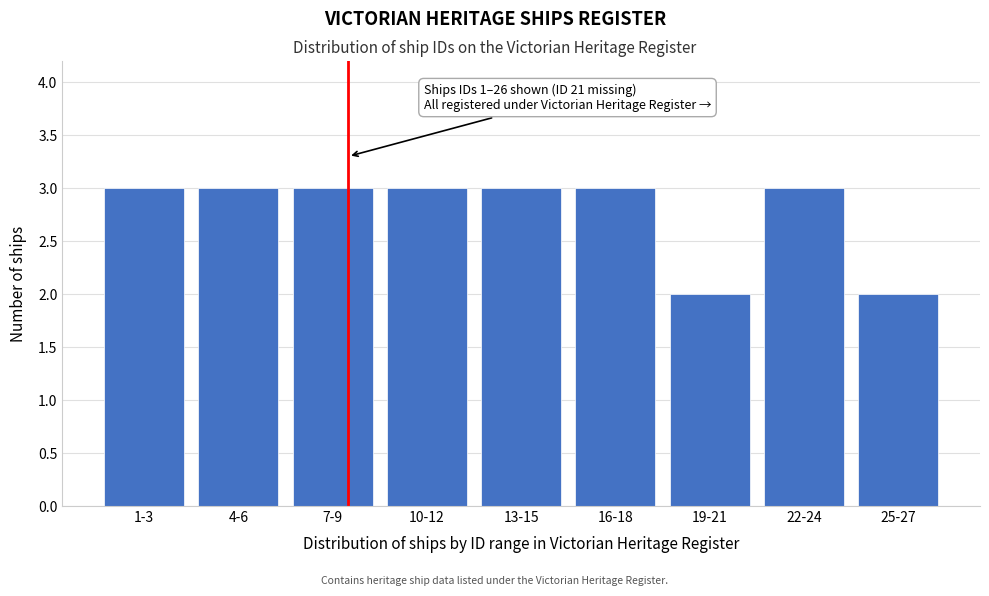

Reading right to left, list all the values displayed in this chart.

2	3	2	3	3	3	3	3	3